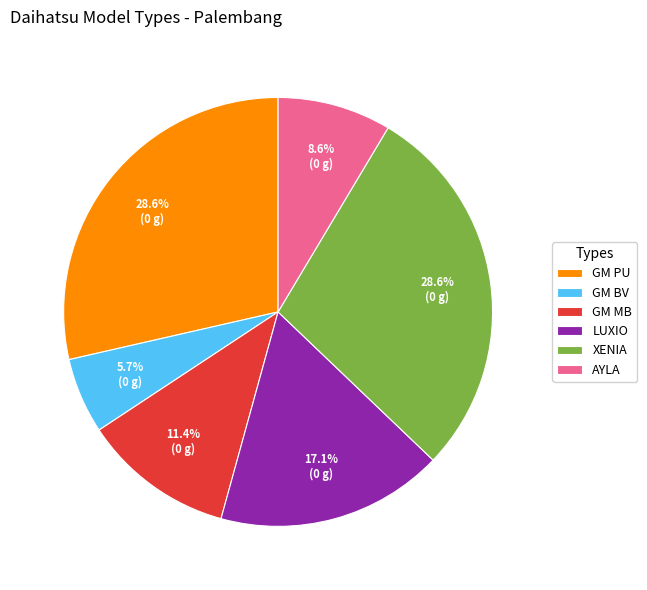

Does GM PU account for over 50% of the chart?

No